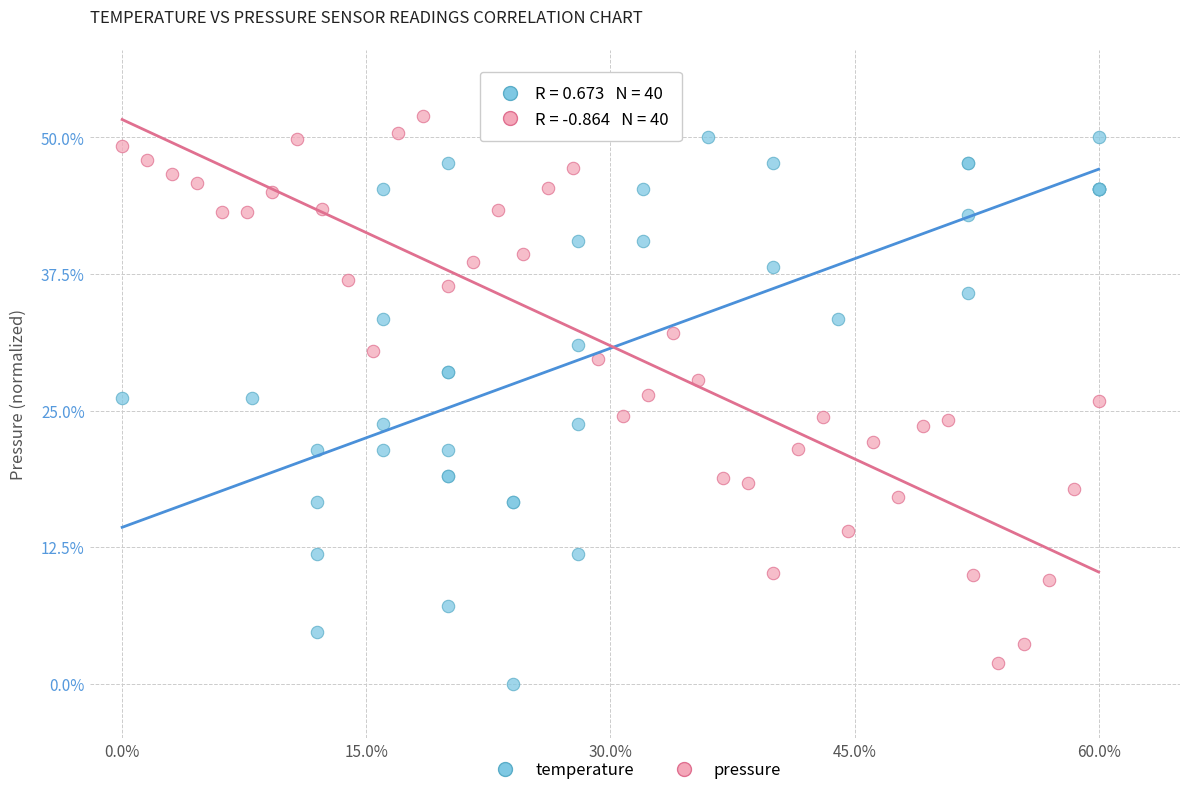

Which series contains the lowest Y value?

temperature